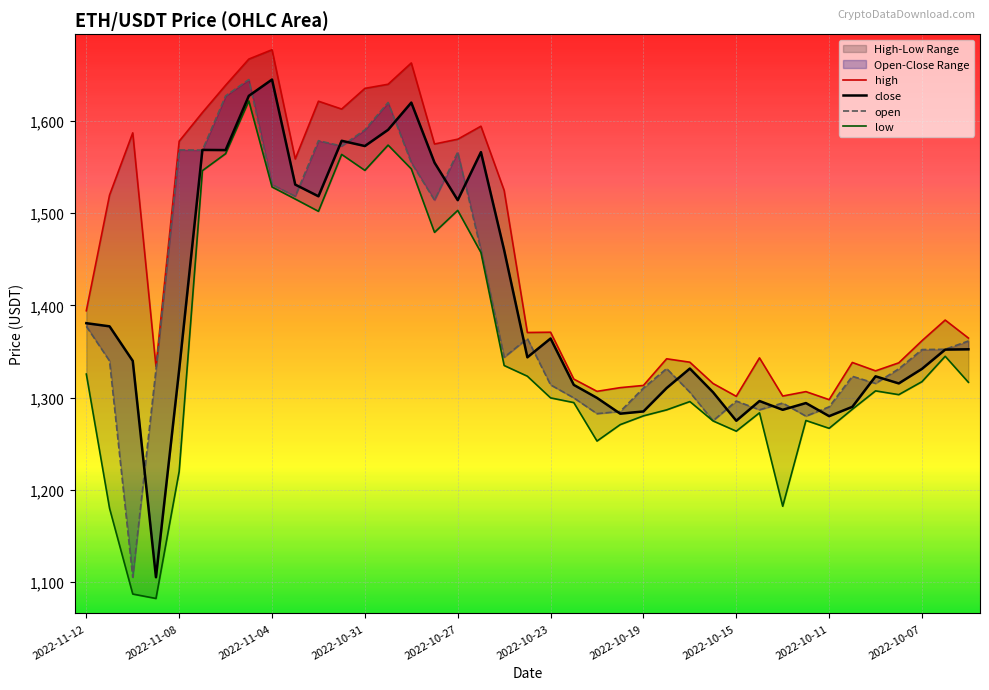

Between 2022-10-17 and 2022-10-16, which series saw the biggest shift?

open